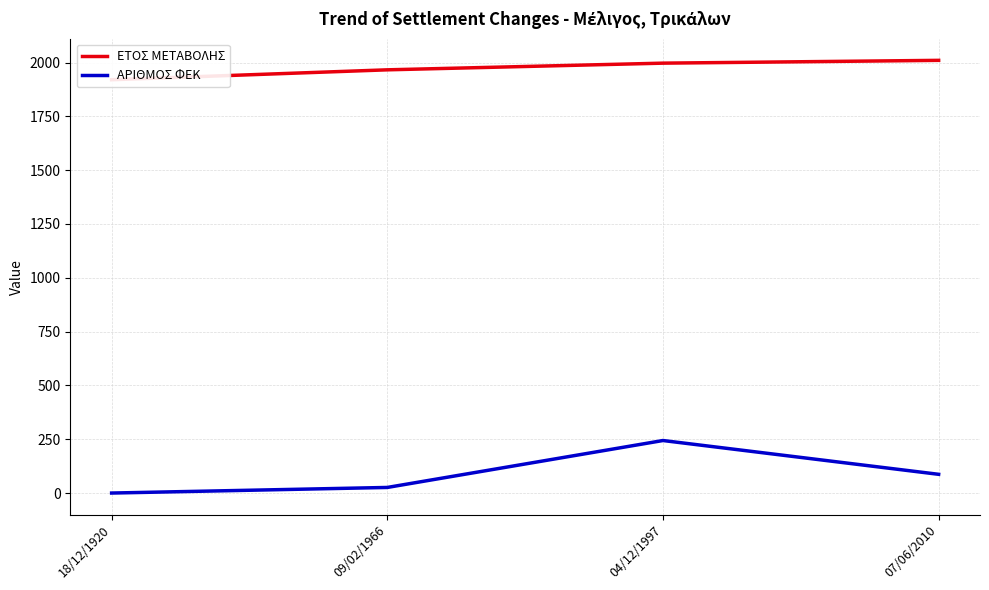

At which label is ΕΤΟΣ ΜΕΤΑΒΟΛΗΣ closest to 1965?

09/02/1966